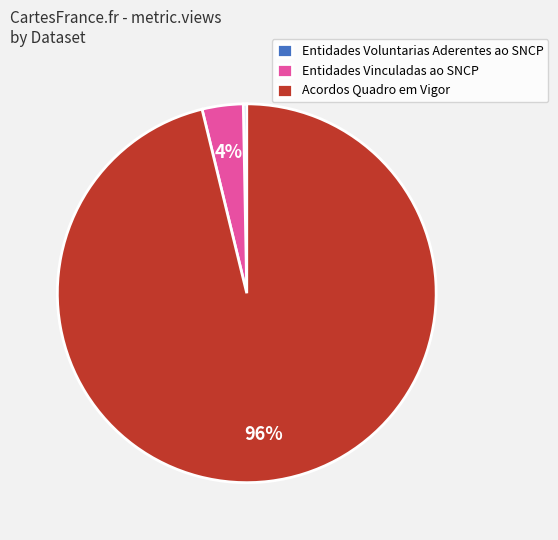

The Acordos Quadro em Vigor slice represents 96% of the pie. True or false?

True